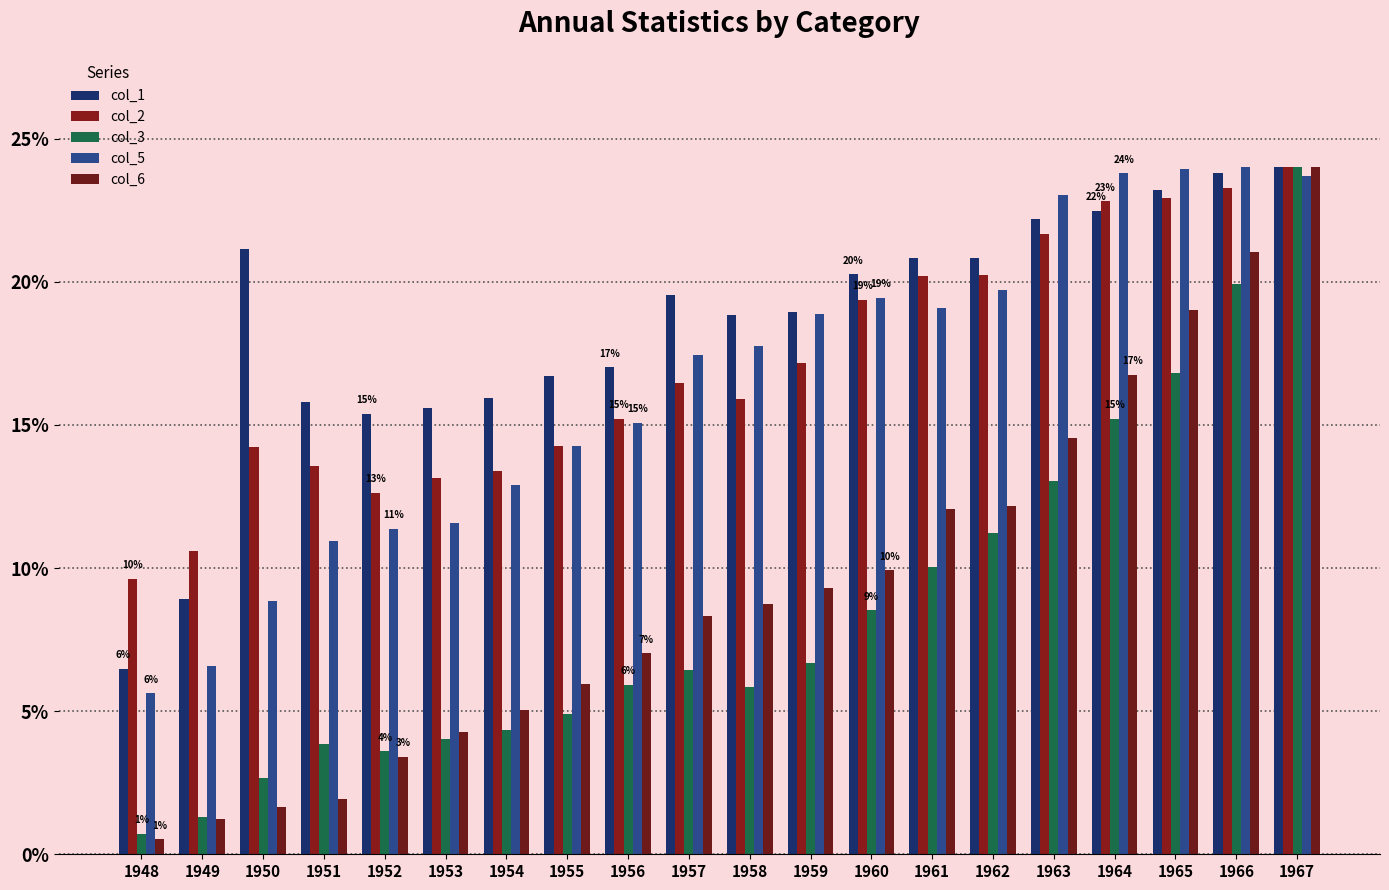

Rank the series at 1953 from lowest to highest value.

col_3, col_6, col_5, col_2, col_1